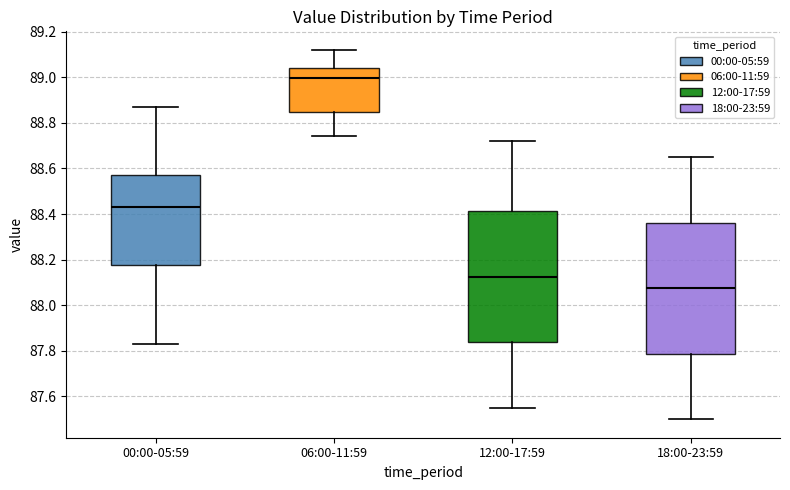

Which box's median line is the lowest?

18:00-23:59